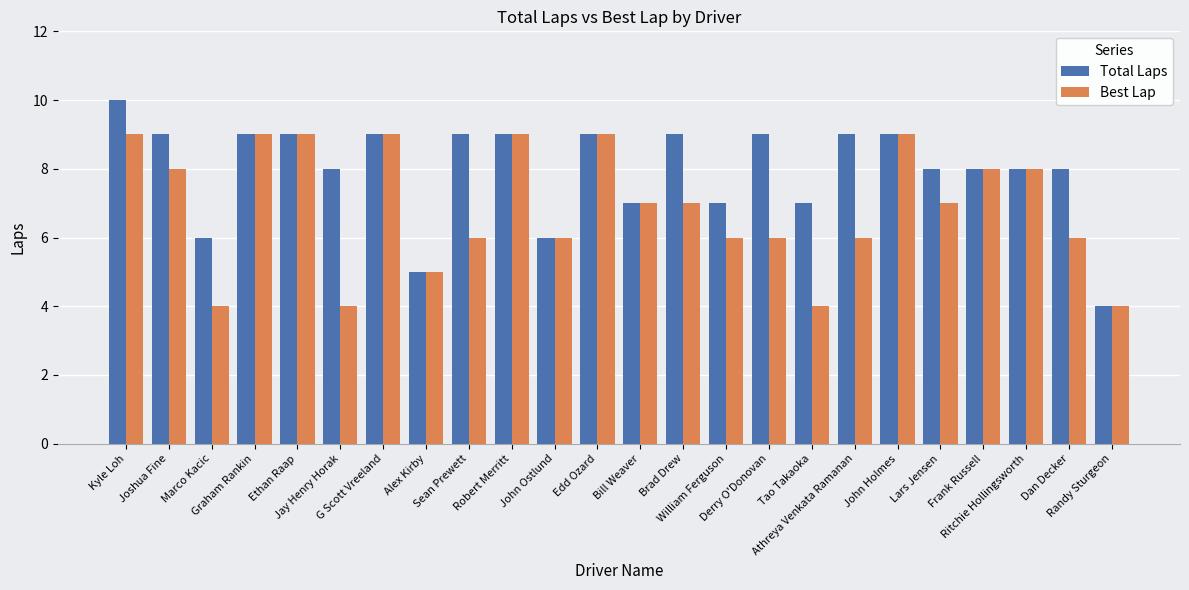

Which series has the largest range (max minus min)?

Total Laps